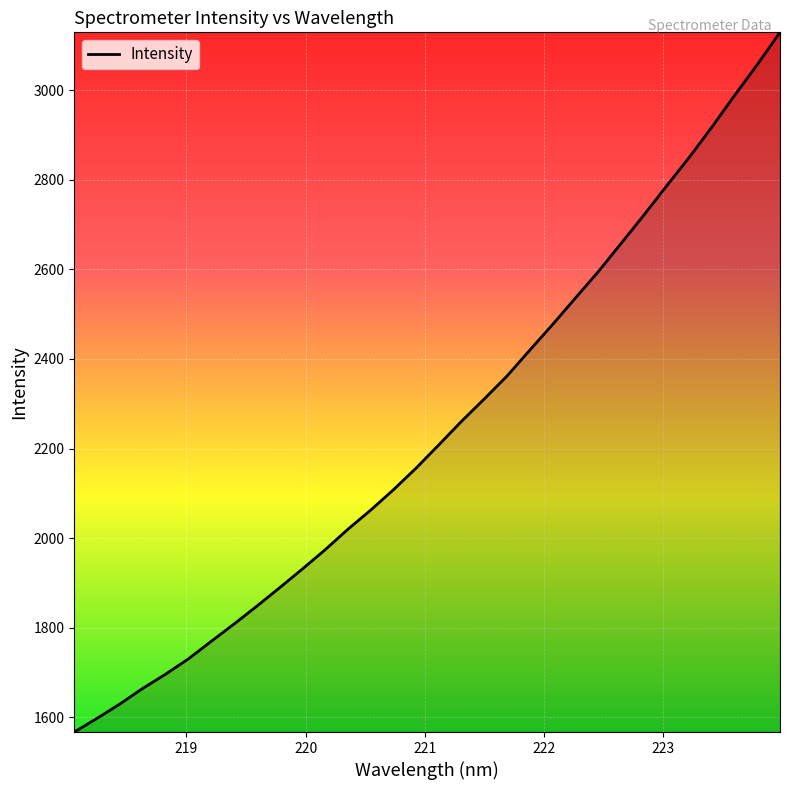

What is the difference between the maximum and minimum values?

1562.7